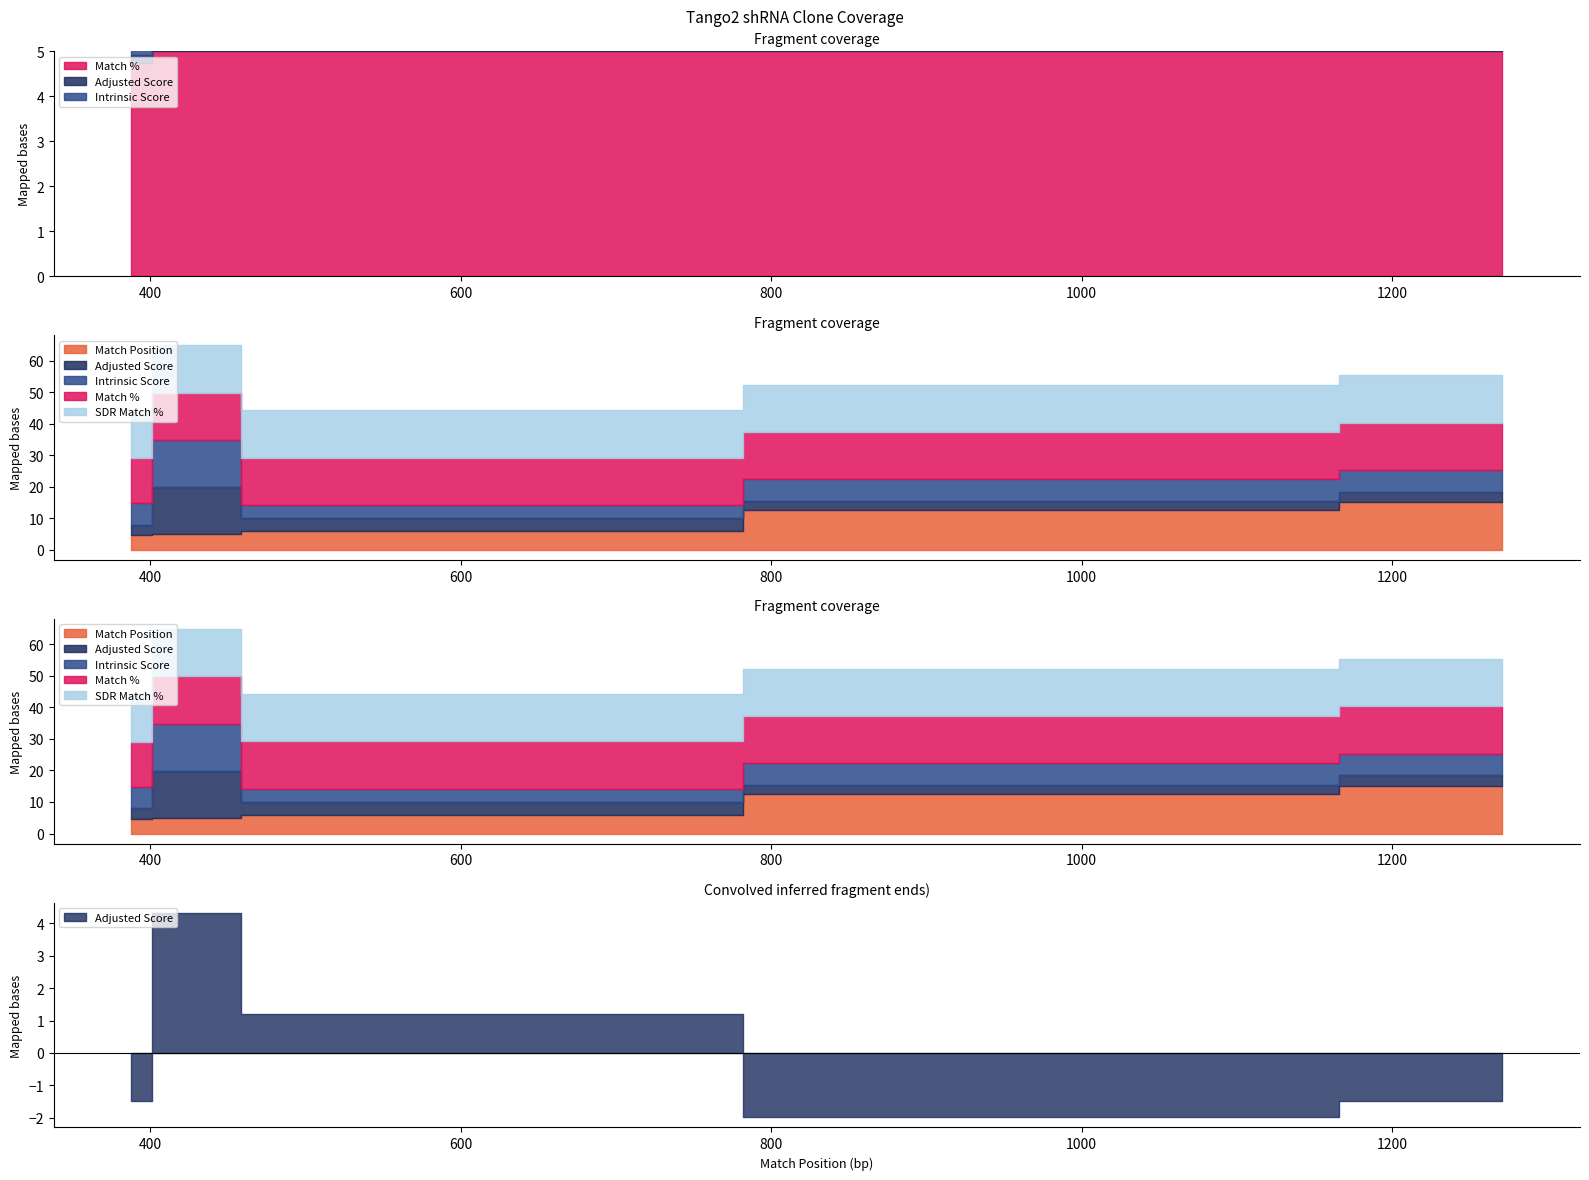

True or false: Match % has more than 2 points higher than both neighbors.

False